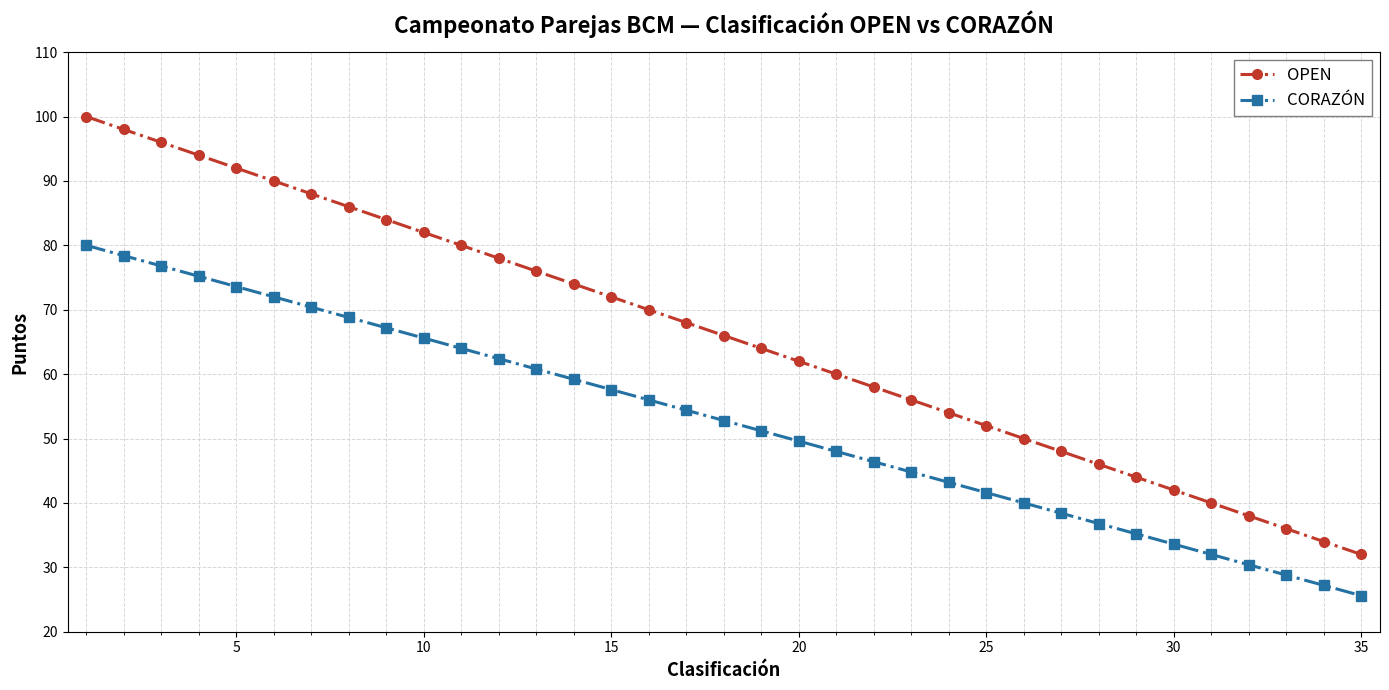

Which series has the largest range (max minus min)?

OPEN